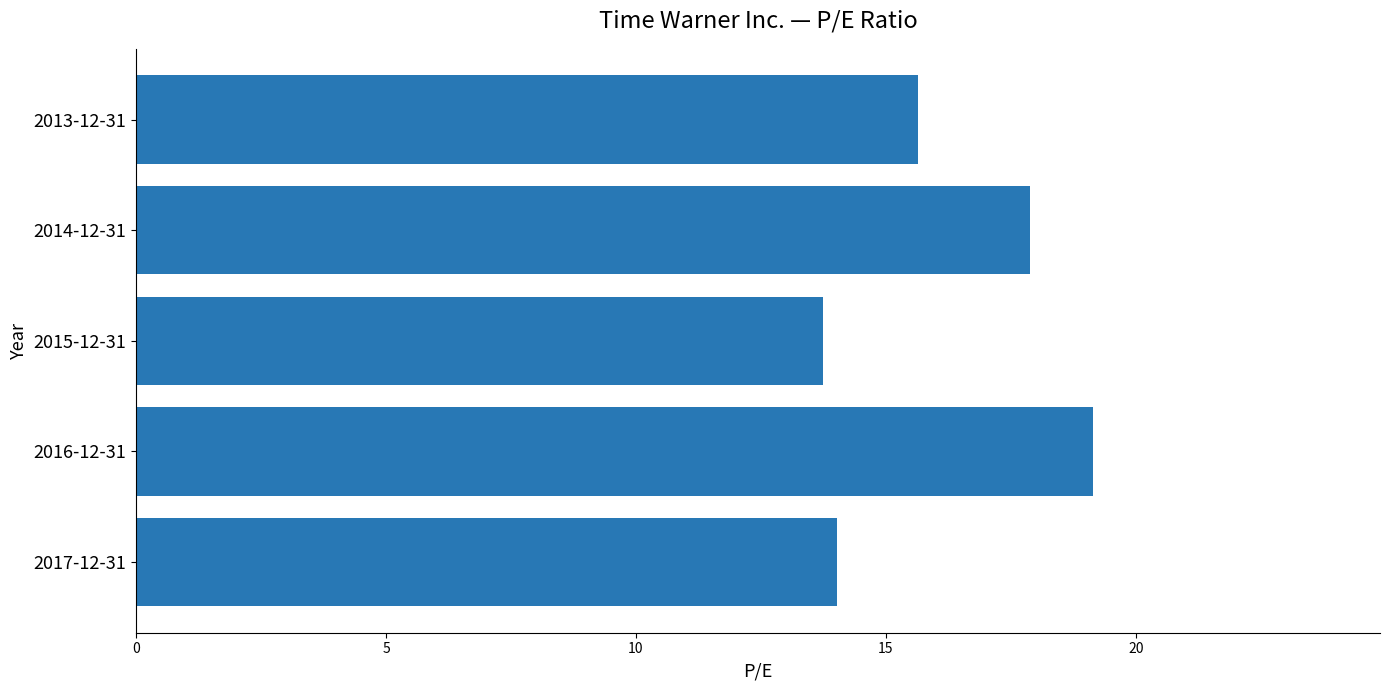

The value at 2016-12-31 is 4.2. True or false?

False